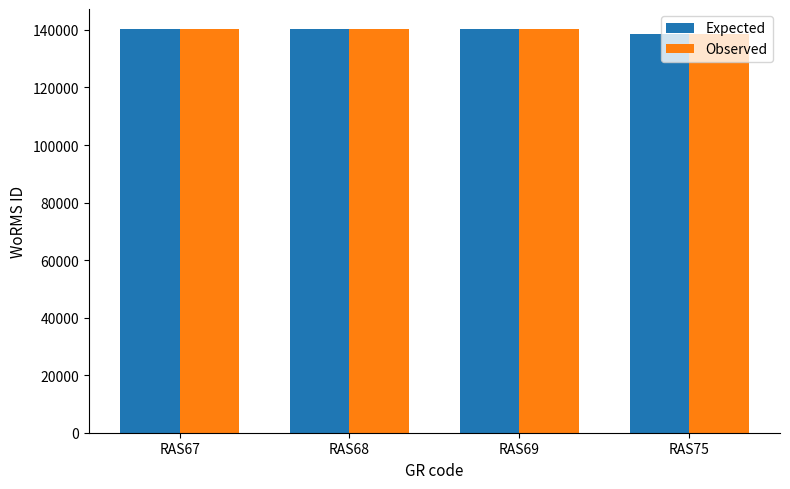

What is the value of the Observed bar at the 4th from the left?

138582